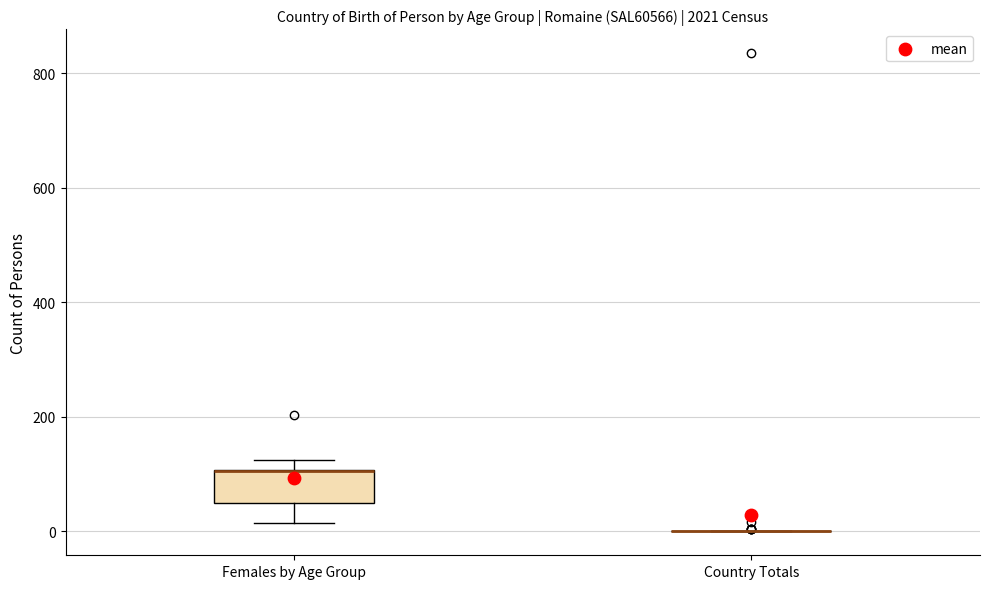

Which box is the tallest, from its lower edge to its upper edge?

Females by Age Group